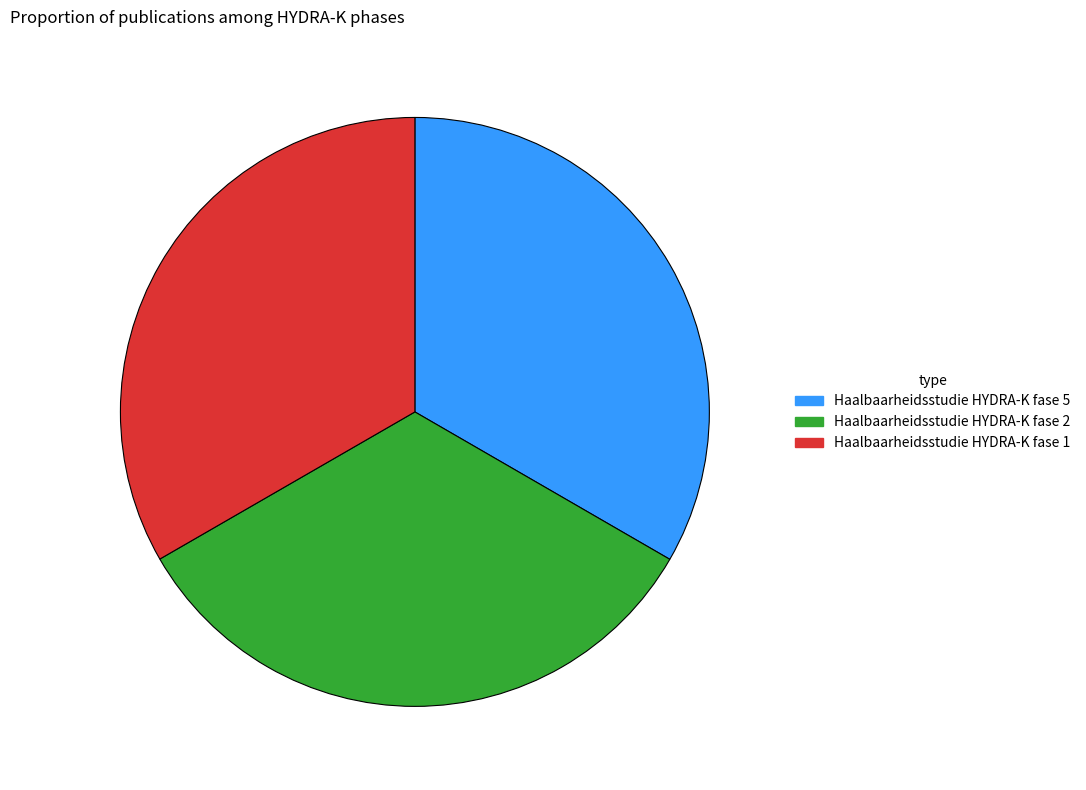

What is the ratio of the value at Haalbaarheidsstudie HYDRA-K fase 2 to the value at Haalbaarheidsstudie HYDRA-K fase 5?

1.0